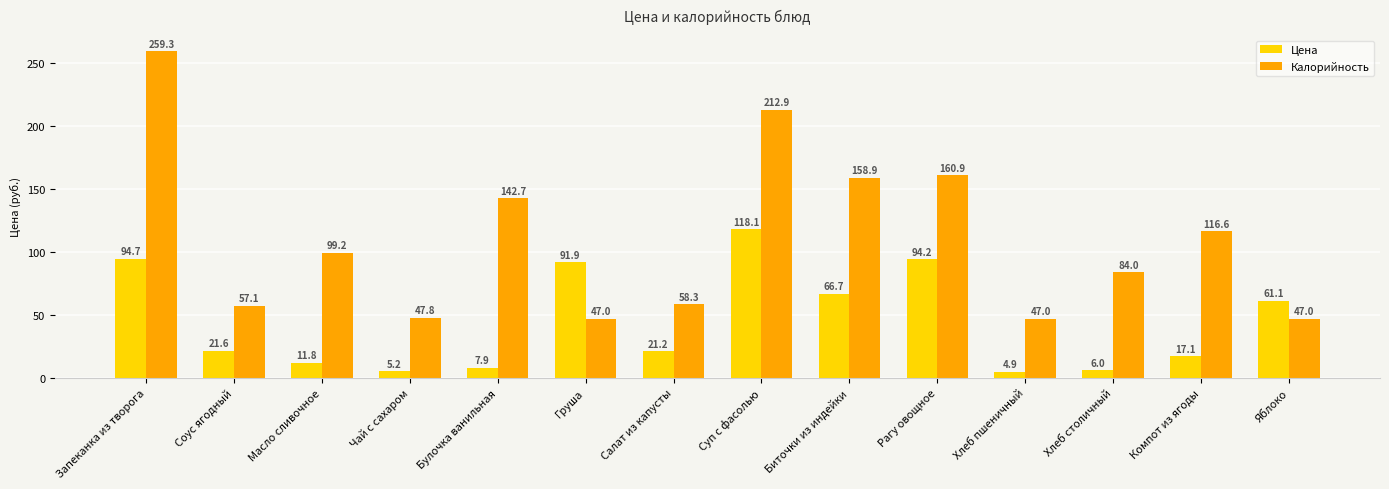

What is the average value of the Цена series?

44.5